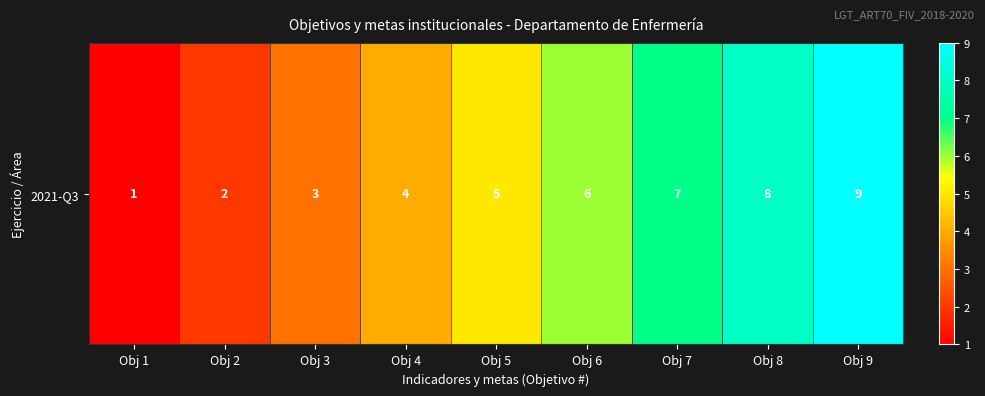

What is the change in value from Obj 4 to Obj 6?

+2